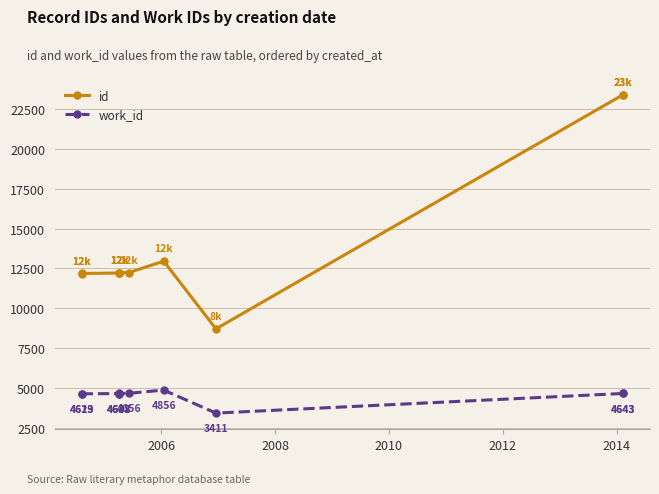

True or false: id and work_id cross at least once.

False